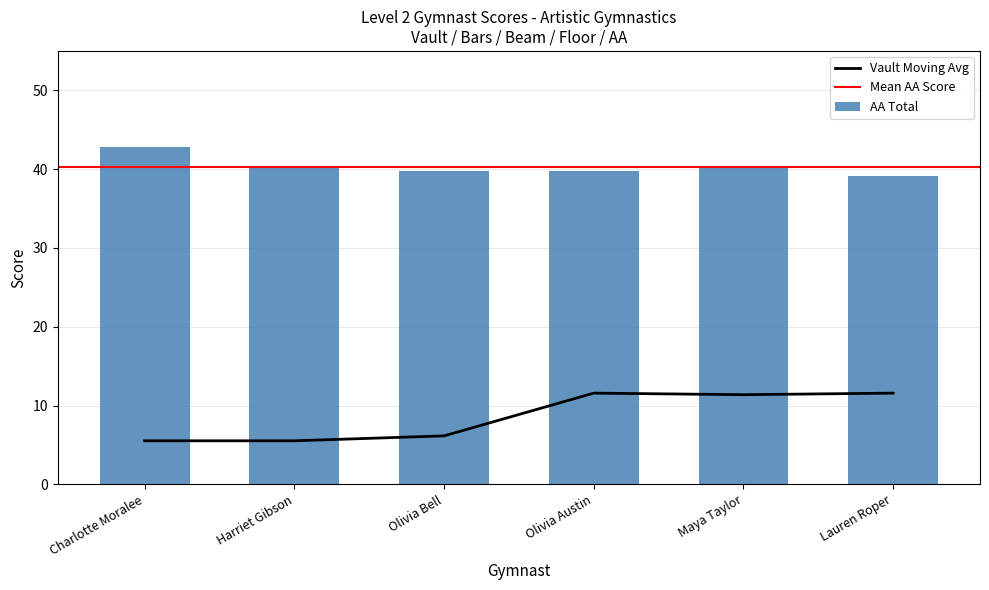

What position from the left is Charlotte Moralee?

1